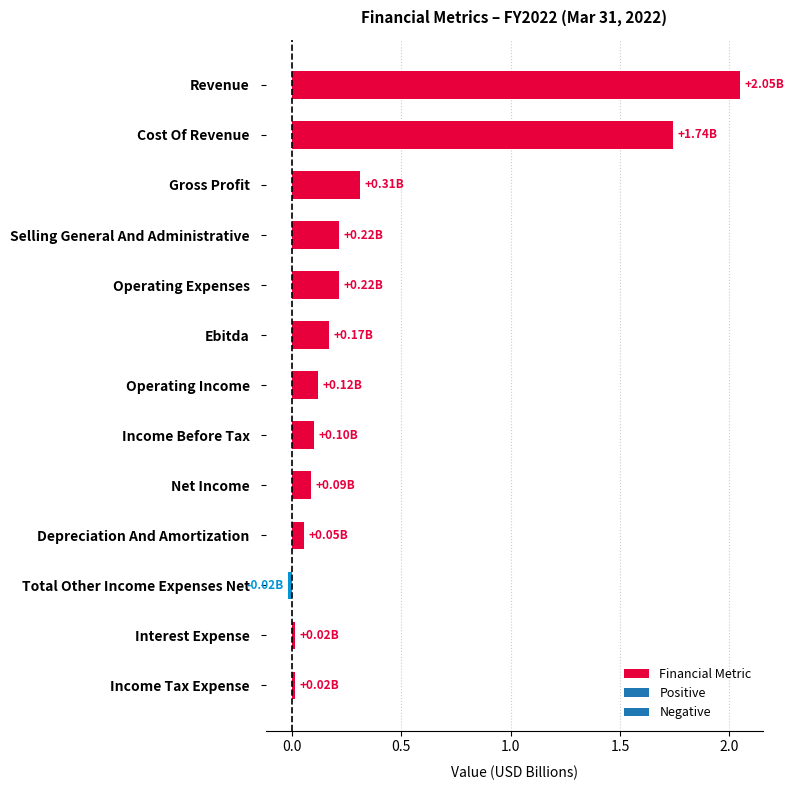

What is the sum of all values?

5.1